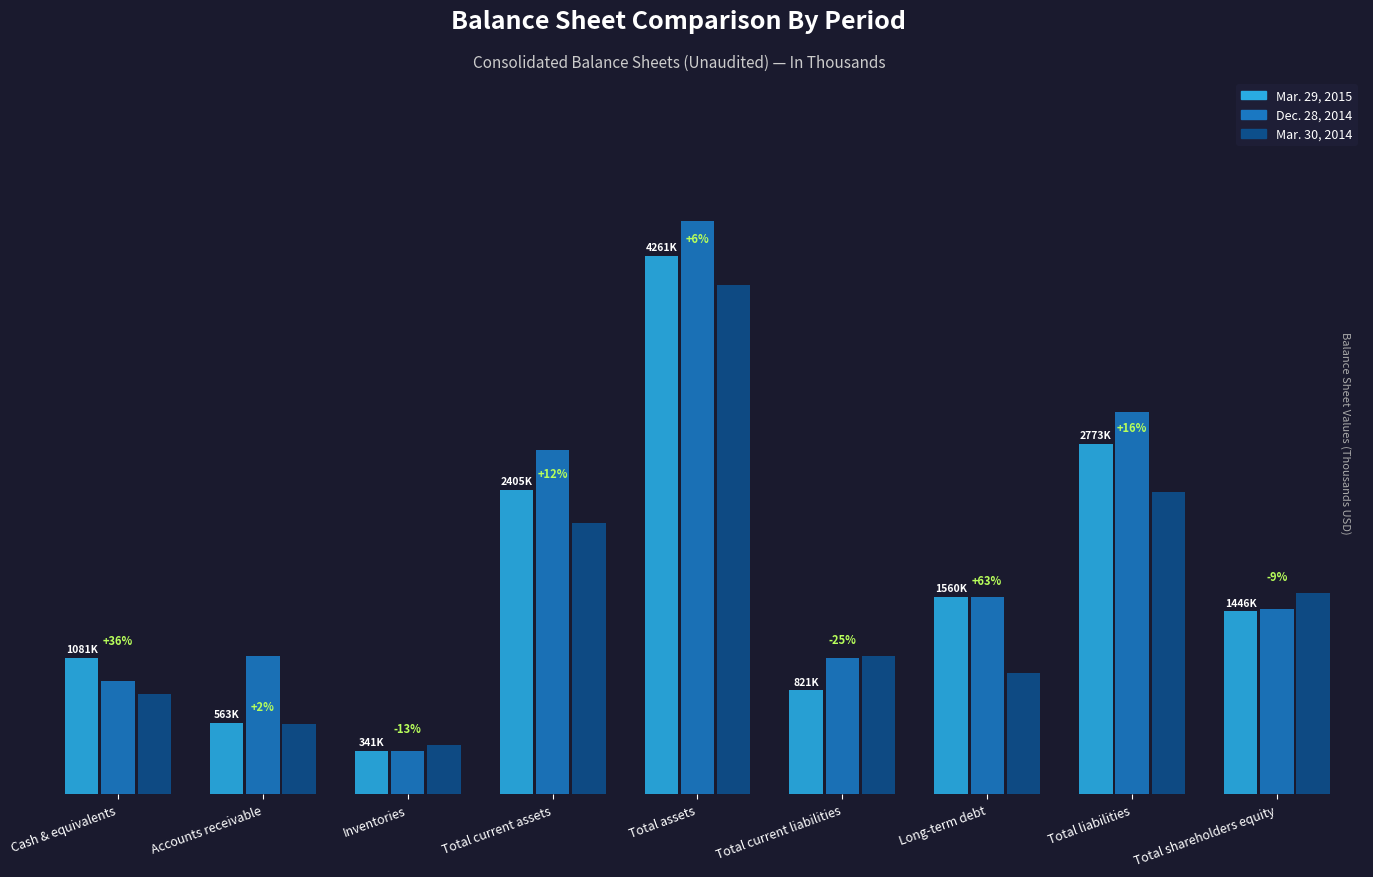

At which category is the sum across all series the highest?

Total assets